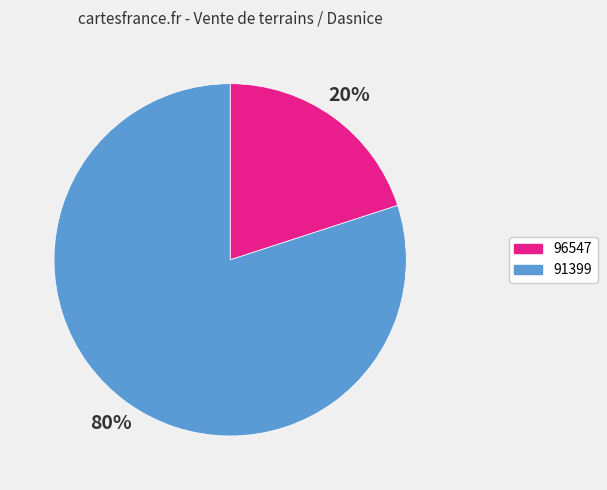

Is the sum of 91399 and 96547 greater than half?

Yes